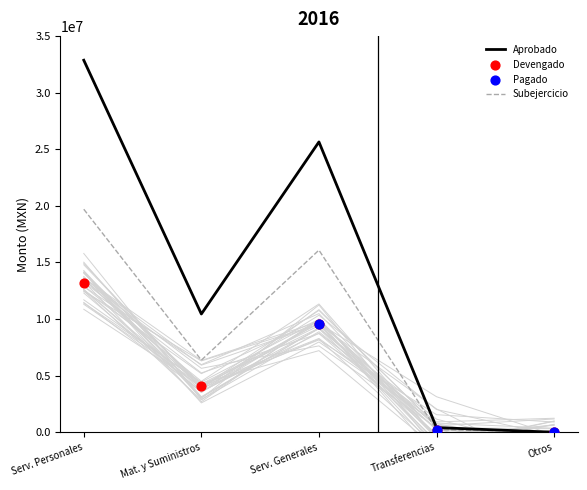

Which series has the widest spread of Y values?

Aprobado